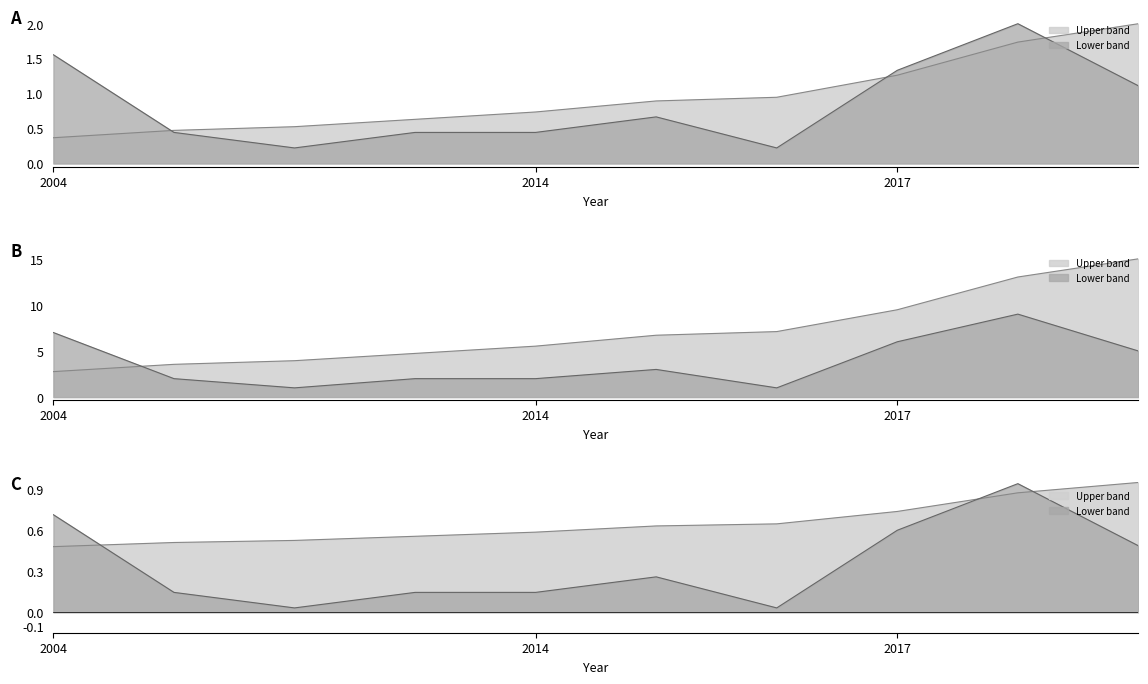

What is the maximum value for Documents Issued?

2.0